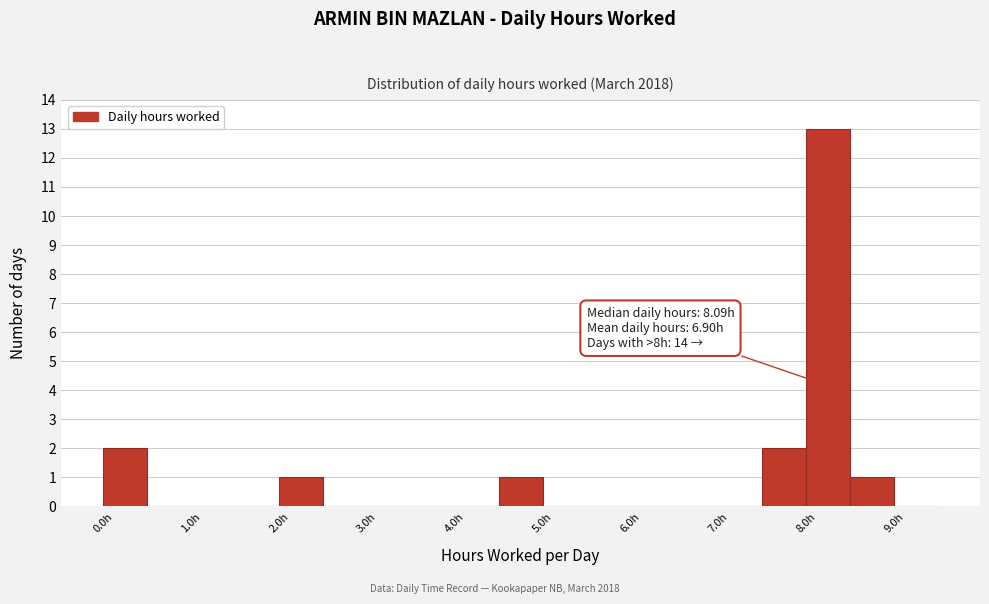

Which range on the x-axis has the tallest bar?

8.0 to 8.5